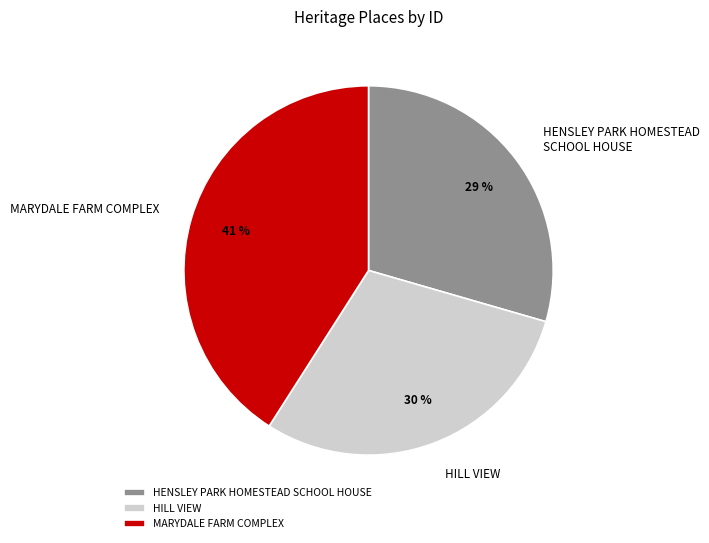

Approximately how many times larger is the value at MARYDALE FARM COMPLEX compared to HILL VIEW?

1.4